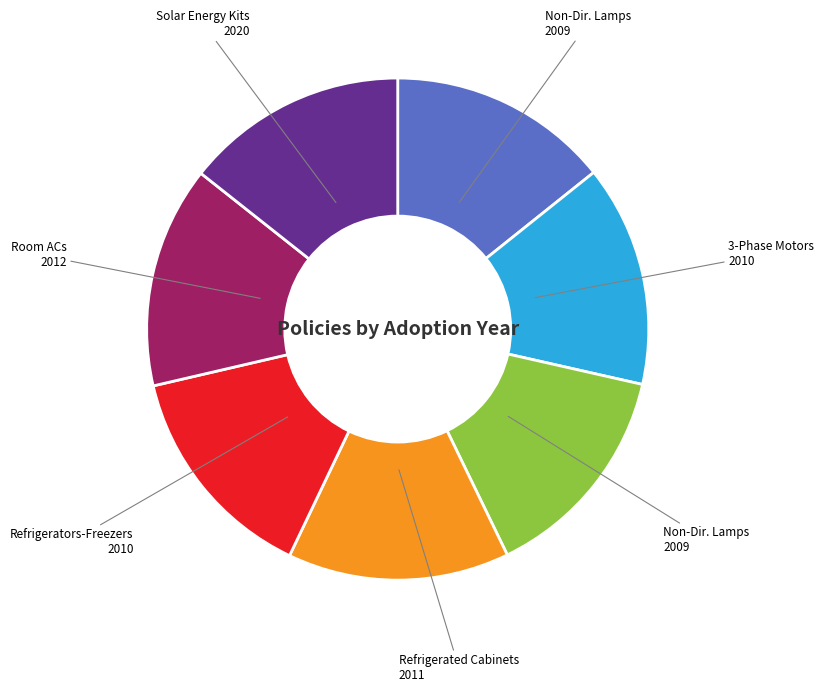

How many segments does this pie chart have?

7